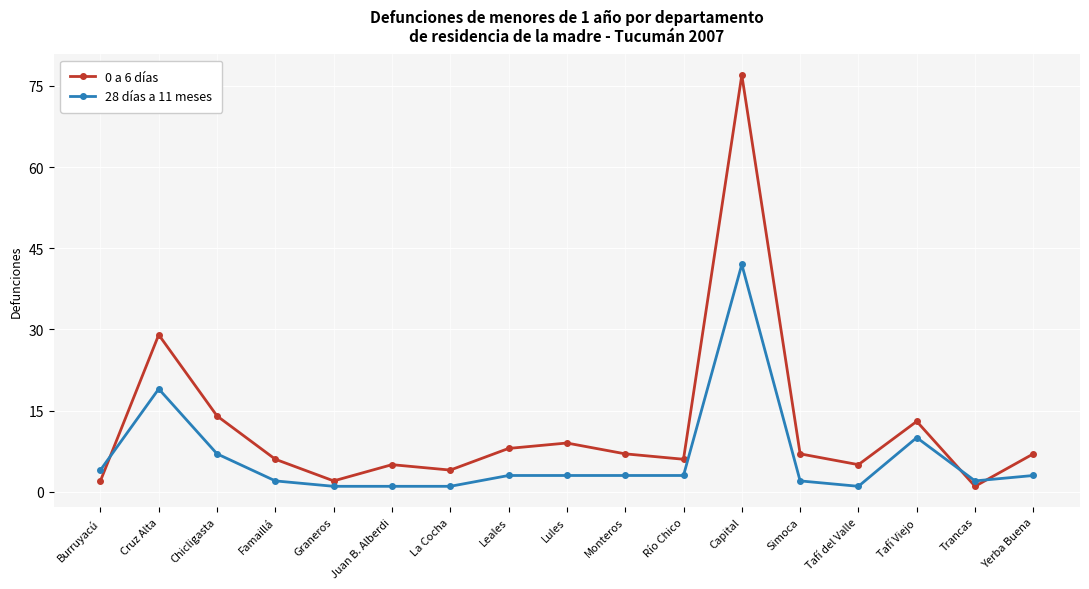

What is the label of the 8th point from the right?

Monteros